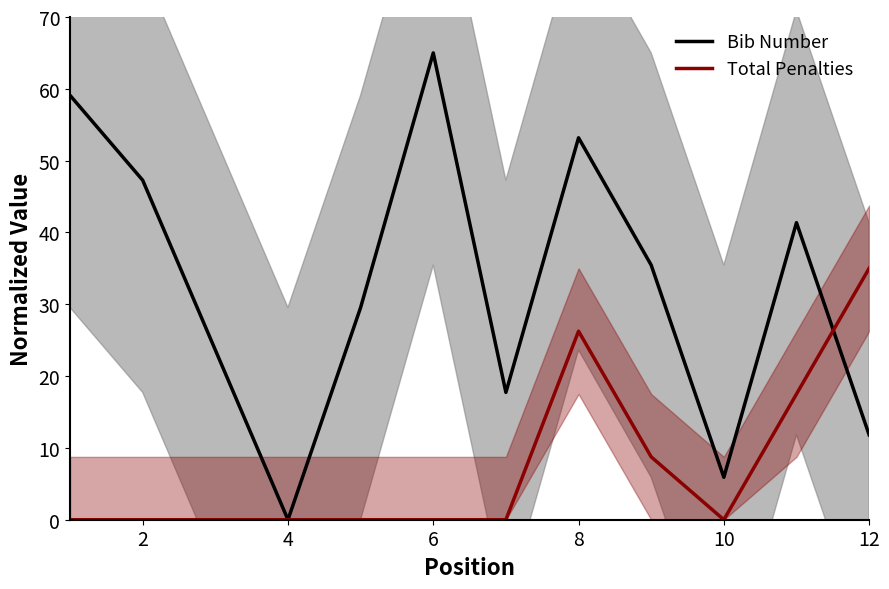

True or false: Bib Number has a value of 0.0 at 4.

True